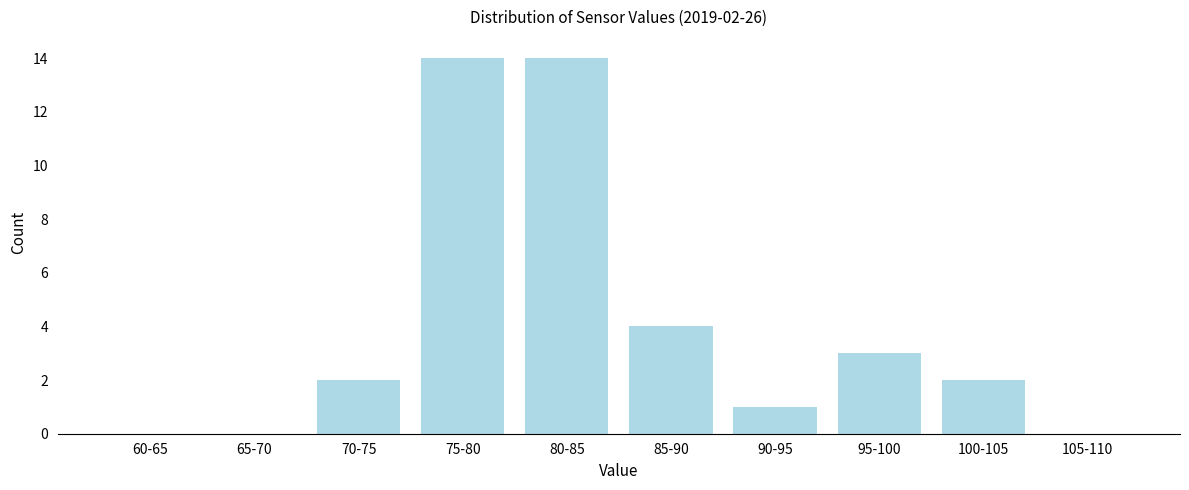

Reading left to right, extract all data points from this chart.

60-65=0	65-70=0	70-75=2	75-80=14	80-85=14	85-90=4	90-95=1	95-100=3	100-105=2	105-110=0